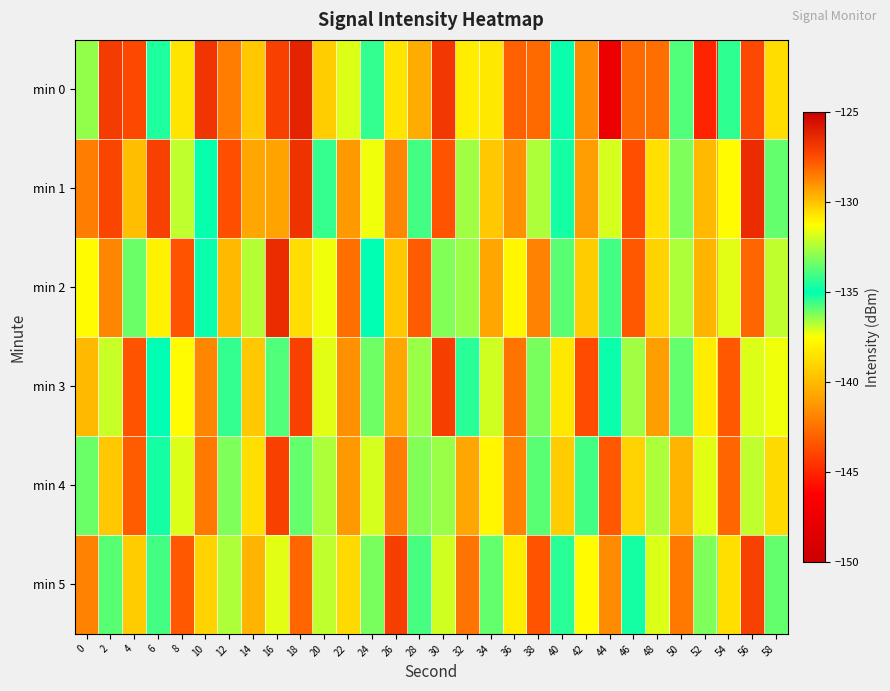

Count the number of categories in the chart.

30